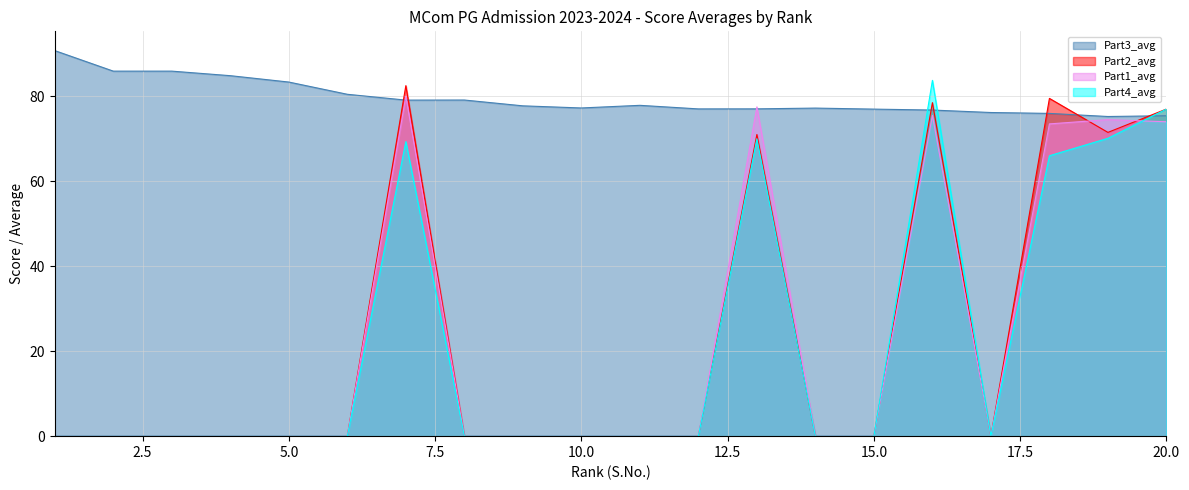

What is the value of the Part2_avg point at the 20th from the left?

77.0